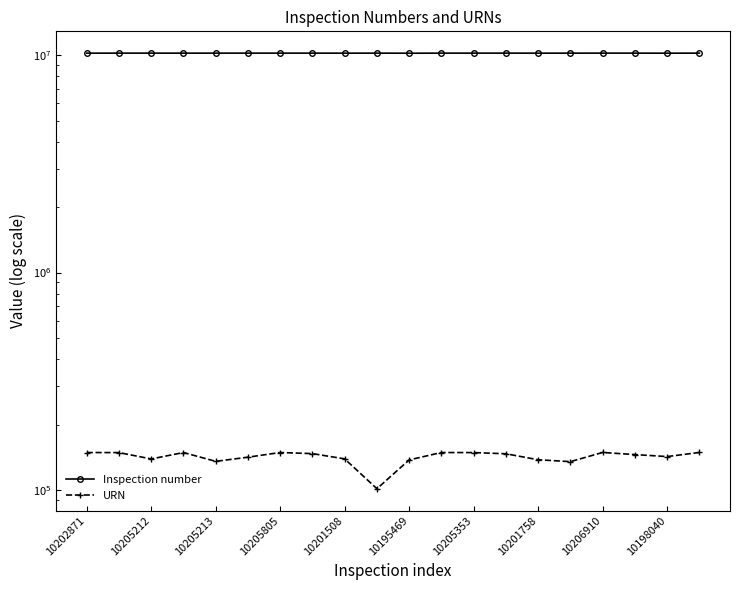

True or false: Inspection number has a value of 3489348 at 19.

False